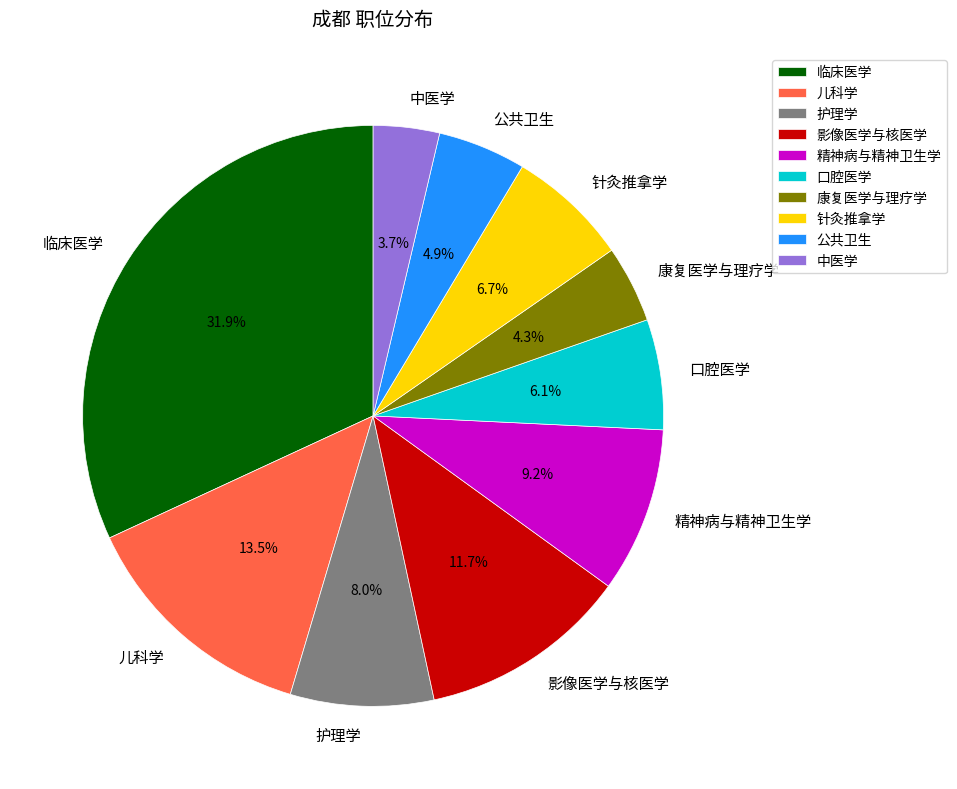

Approximately how many times larger is the value at 康复医学与理疗学 compared to 精神病与精神卫生学?

0.5